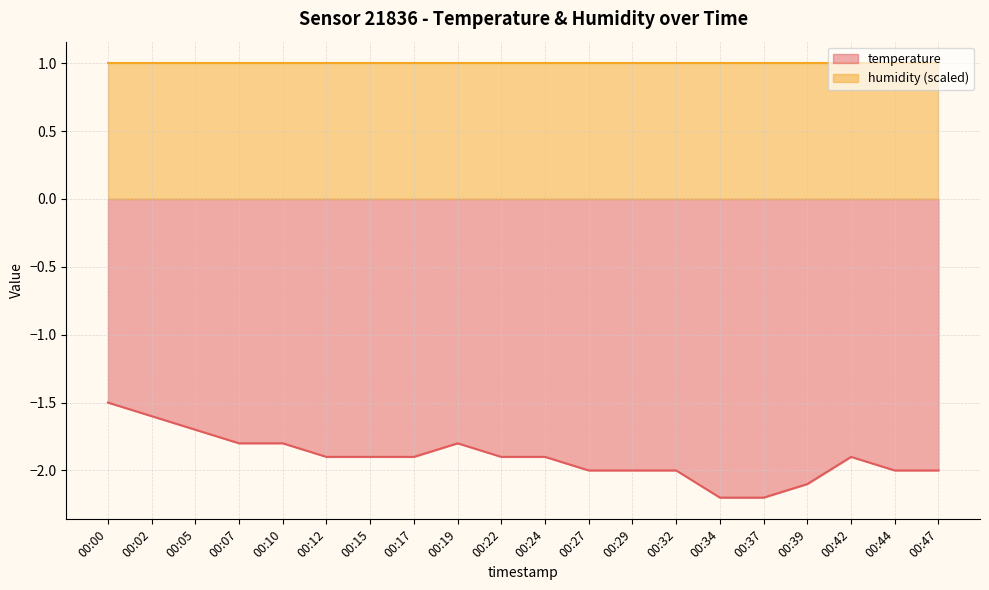

Reading left to right, transcribe all the data shown in this chart.

00:00=-1.5	00:02=-1.6	00:05=-1.7	00:07=-1.8	00:10=-1.8	00:12=-1.9	00:15=-1.9	00:17=-1.9	00:19=-1.8	00:22=-1.9	00:24=-1.9	00:27=-2.0	00:29=-2.0	00:32=-2.0	00:34=-2.2	00:37=-2.2	00:39=-2.1	00:42=-1.9	00:44=-2.0	00:47=-2.0